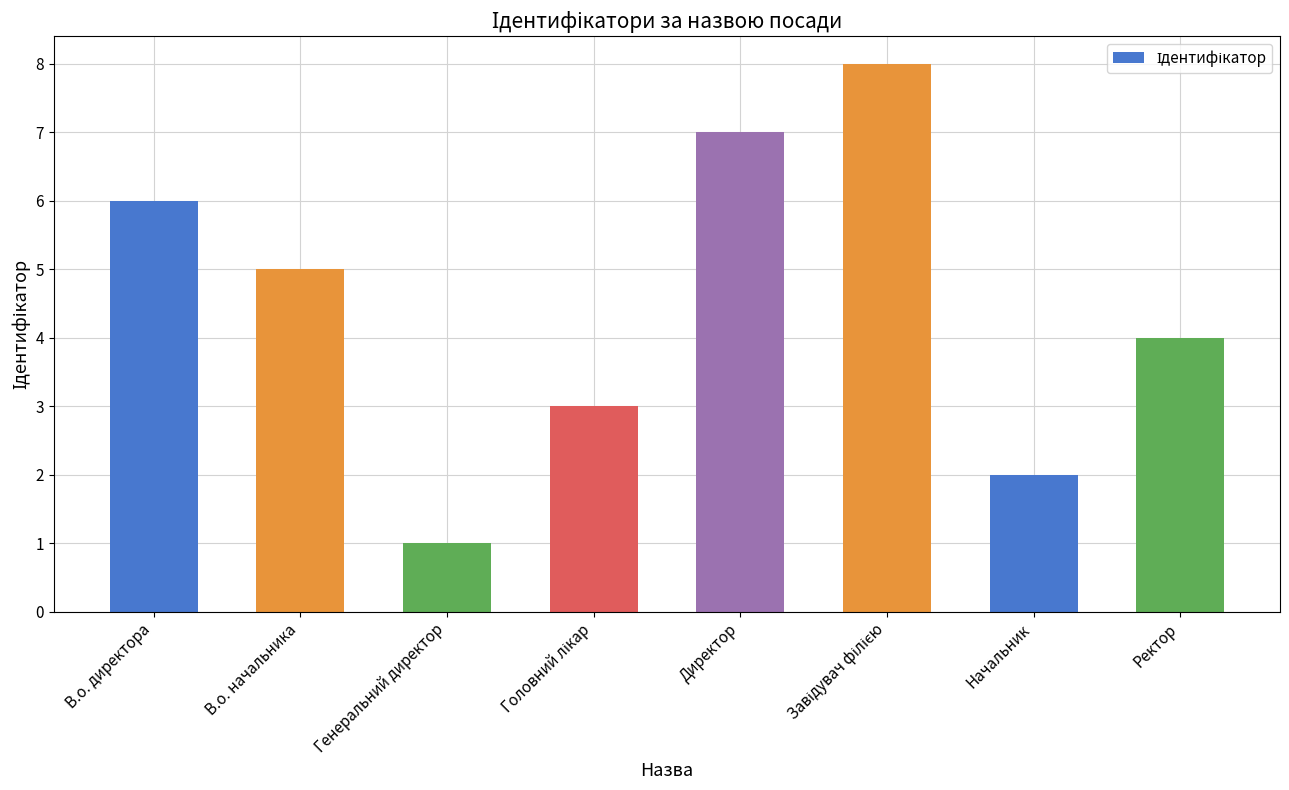

Which label corresponds to the smallest value in the chart?

Генеральний директор